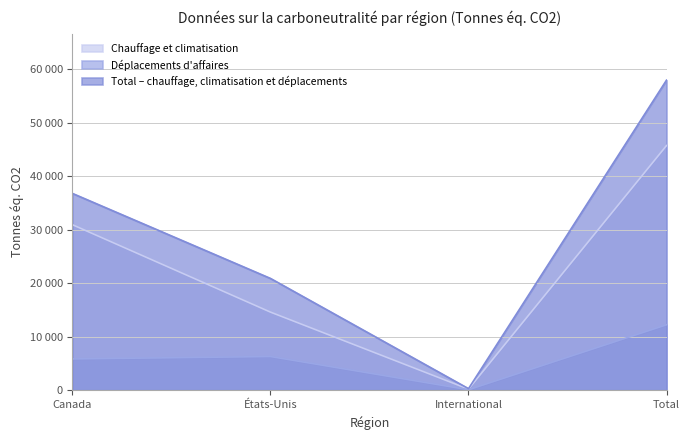

Rank the series at Canada from lowest to highest value.

Déplacements d'affaires, Chauffage et climatisation, Total – chauffage, climatisation et déplacements